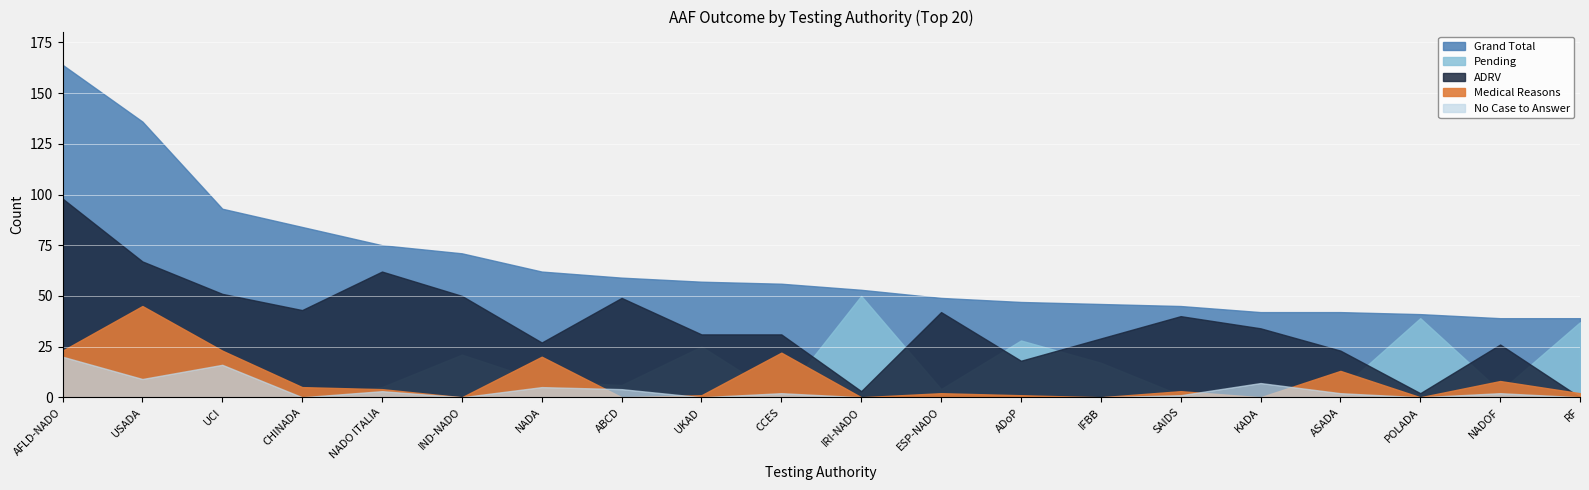

What is the difference between the maximum and second lowest values in the No Case to Answer series?

20